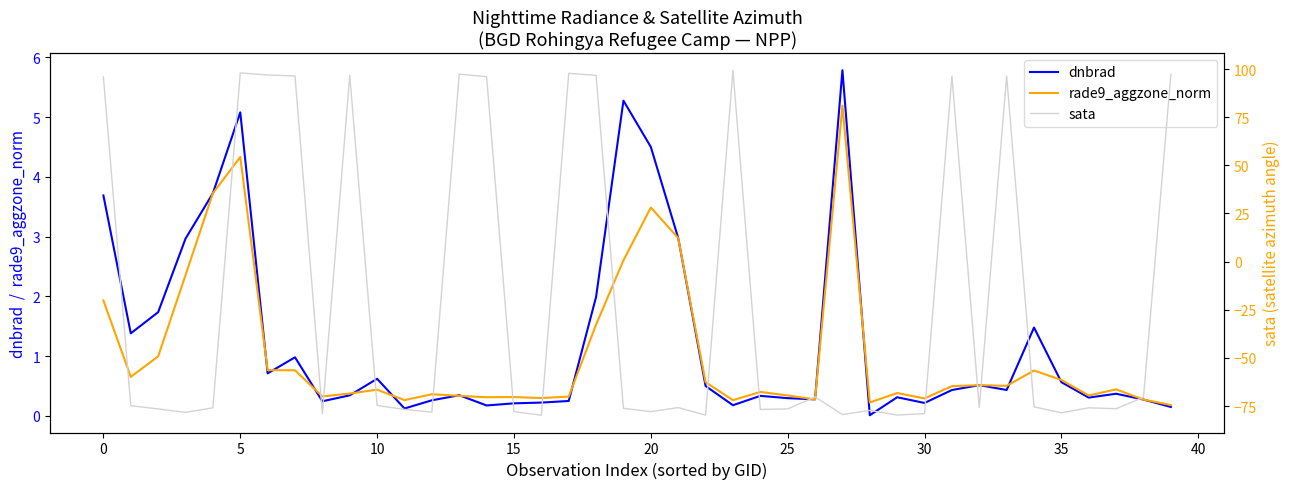

Which series has the largest range (max minus min)?

sata